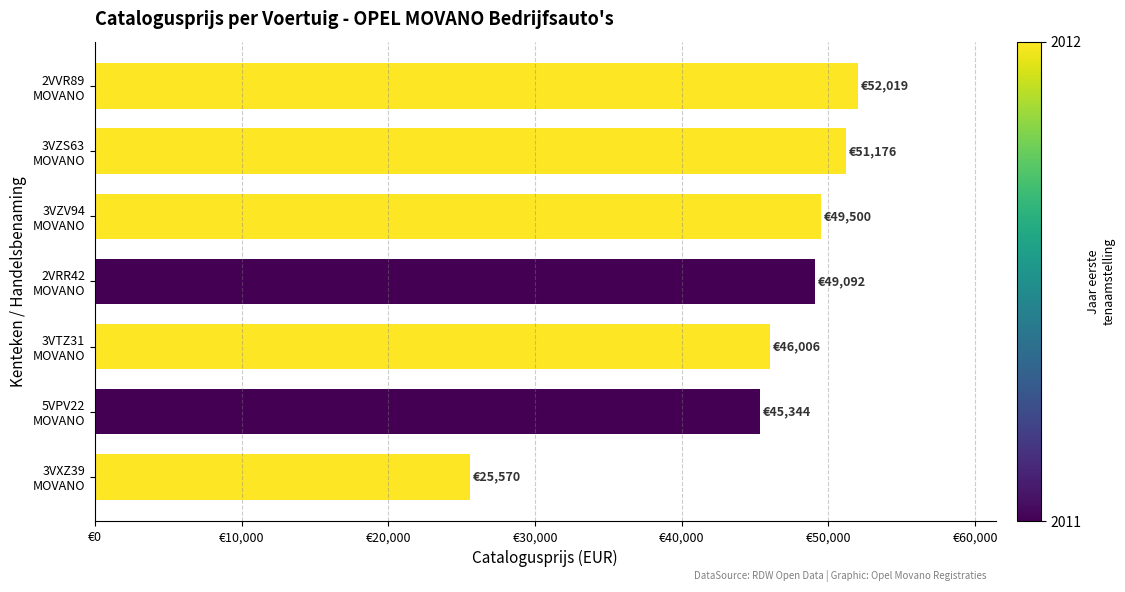

What is the difference between the second highest and second lowest values?

5832